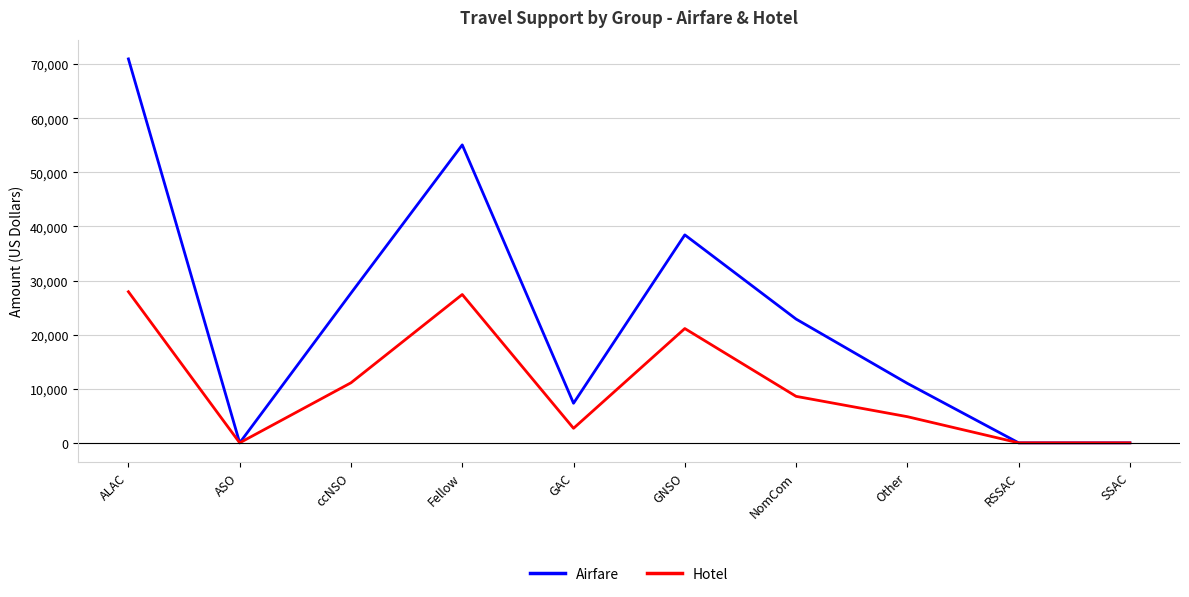

Is this an area chart (filled region under the line)?

No